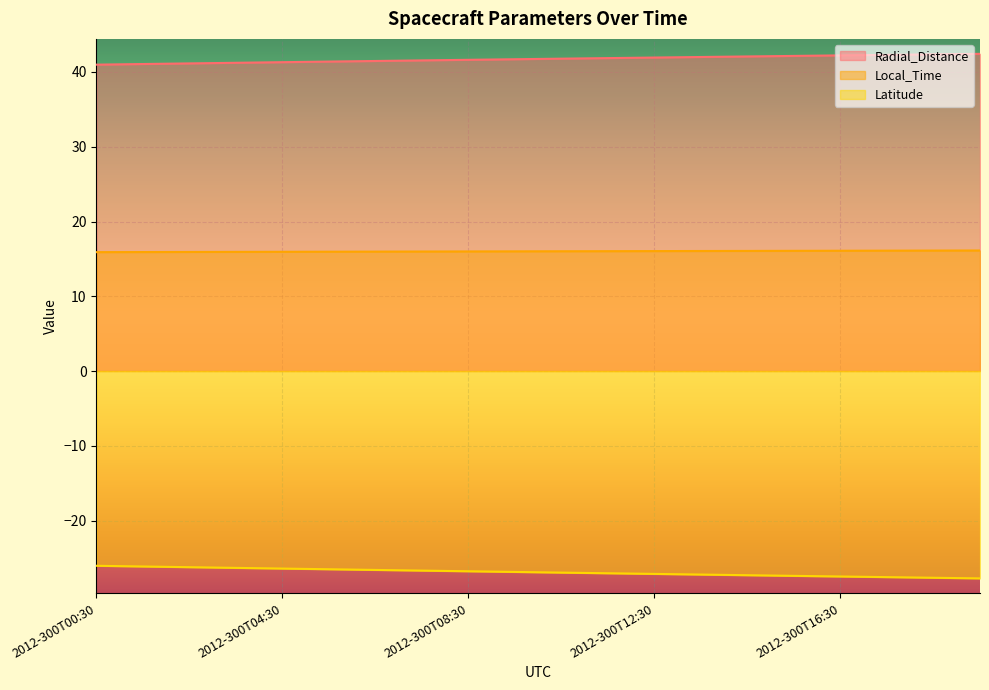

True or false: Local_Time and Radial_Distance cross at least once.

False